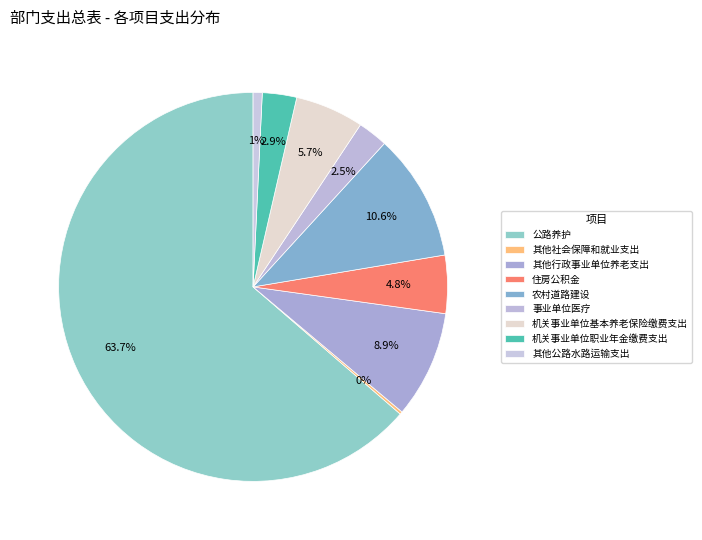

Does any single category account for the majority?

Yes